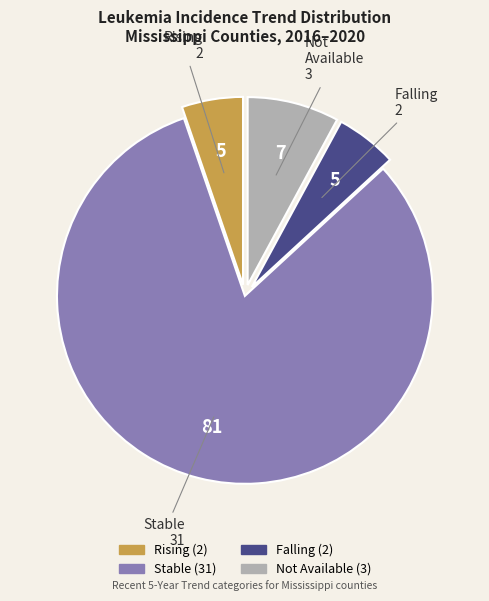

How many slices are in this pie chart?

4